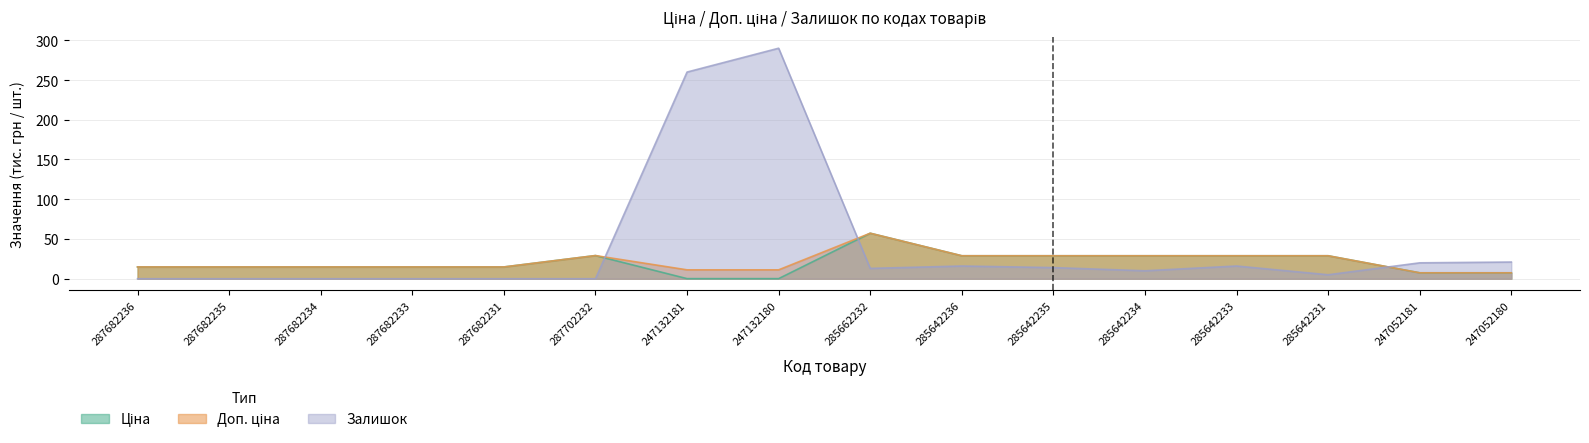

Which series has the largest total across all categories?

Залишок